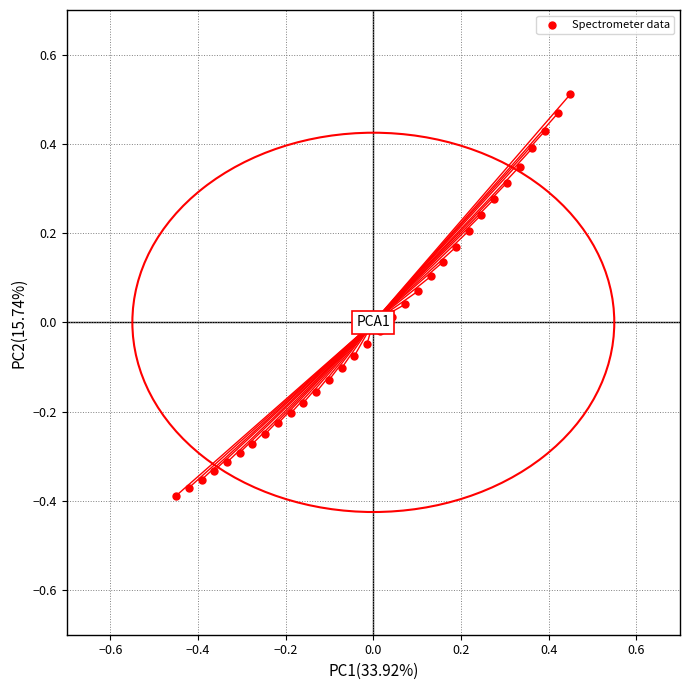

What is the range of Y values (max minus min)?

0.9